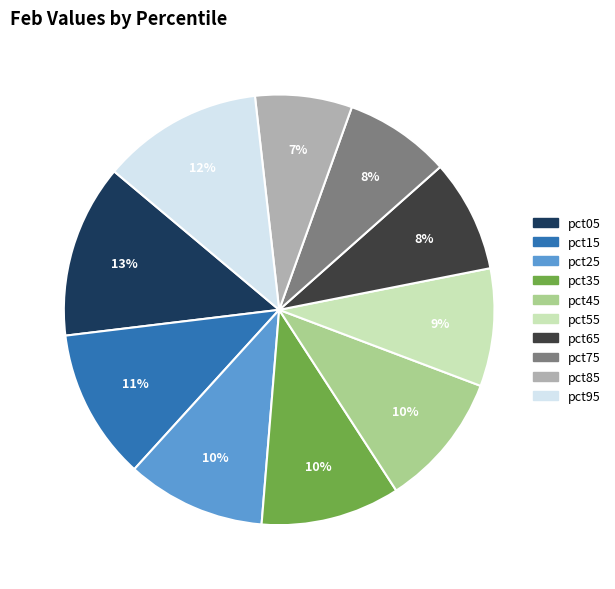

How many segments does this pie chart have?

10